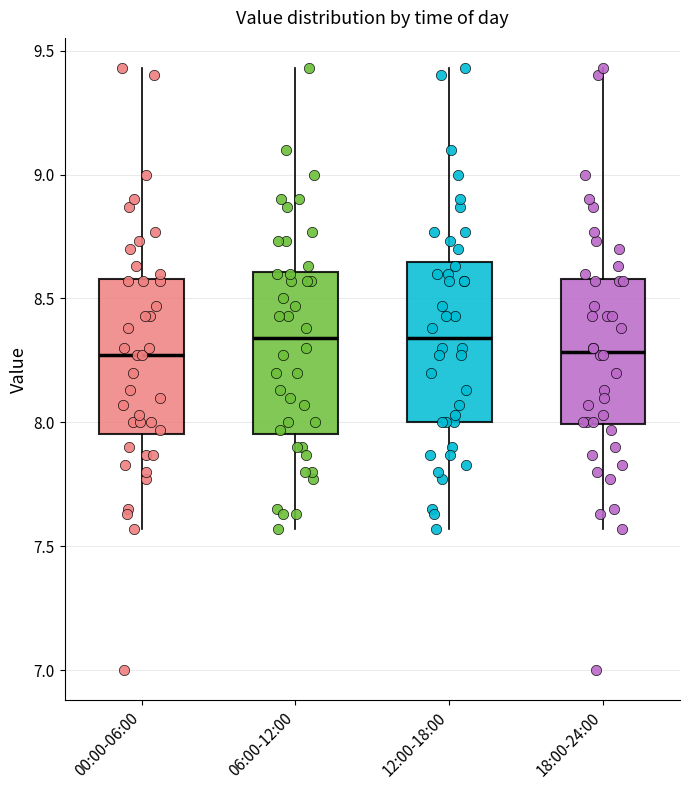

Reading left to right, read every box against the y-axis: the position of its median line, the range the box covers, and the ends of its whiskers. The values are not printed on the chart, so give them approximately, as read against the axis.

00:00-06:00: median 8.25, box 7.95 to 8.60, whiskers 7.55 to 9.45
06:00-12:00: median 8.35, box 7.95 to 8.60, whiskers 7.55 to 9.45
12:00-18:00: median 8.35, box 8.00 to 8.65, whiskers 7.55 to 9.45
18:00-24:00: median 8.30, box 8.00 to 8.60, whiskers 7.55 to 9.45